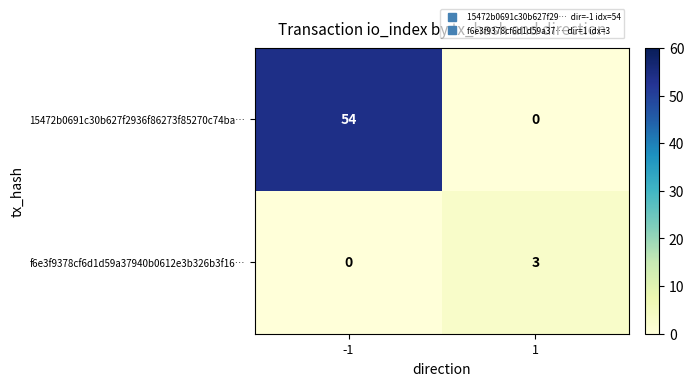

The f6e3f9378cf6d1d59a37940b0612e3b326b3f16… series shows 0 at -1. True or false?

True